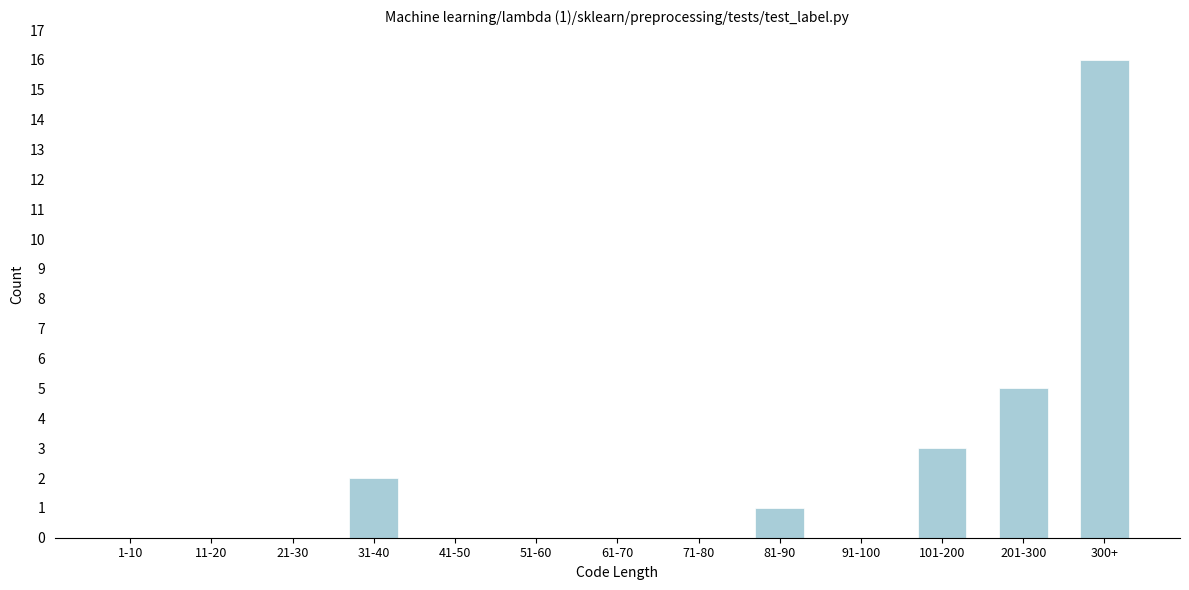

Reading left to right, what are all the values shown in this chart?

1-10=0	11-20=0	21-30=0	31-40=2	41-50=0	51-60=0	61-70=0	71-80=0	81-90=1	91-100=0	101-200=3	201-300=5	300+=16